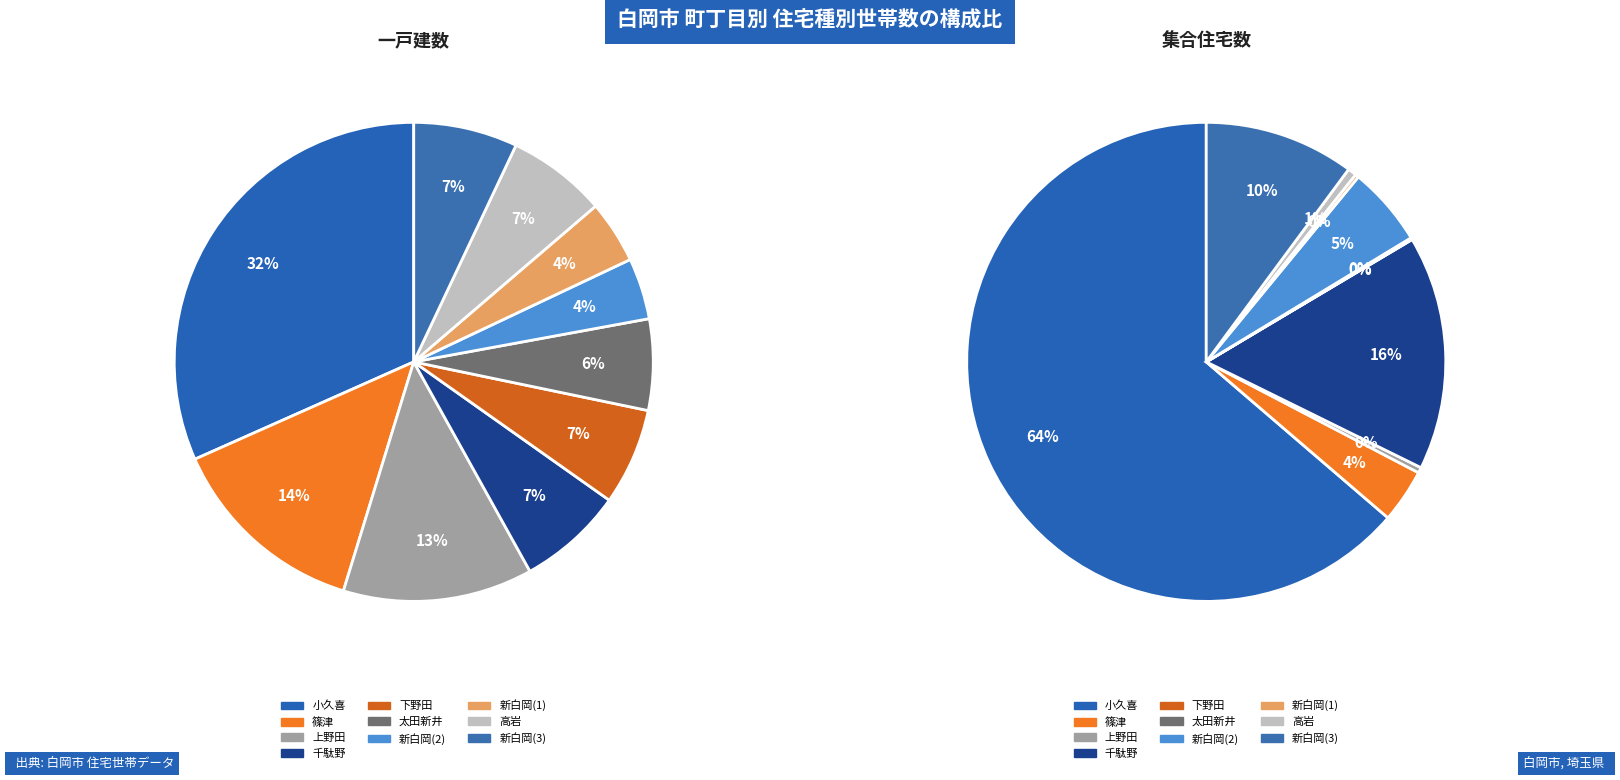

The 千駄野 slice represents 26% of the pie. True or false?

False